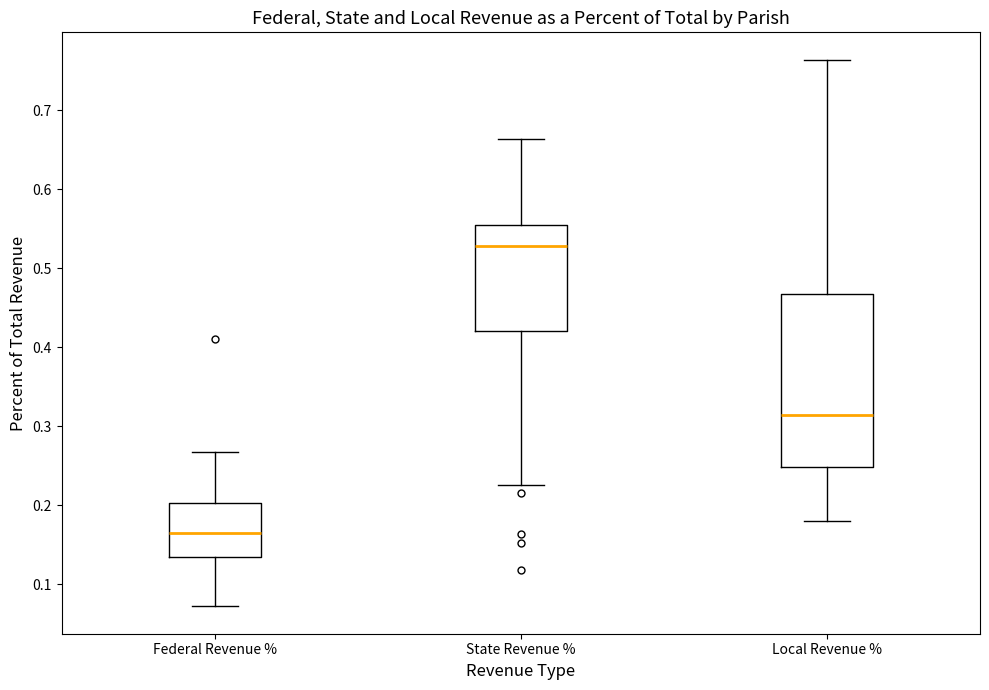

Where does the median line of the box for Federal Revenue % sit on the y-axis? The values are not printed on the chart, so give them approximately, as read against the axis.

0.17